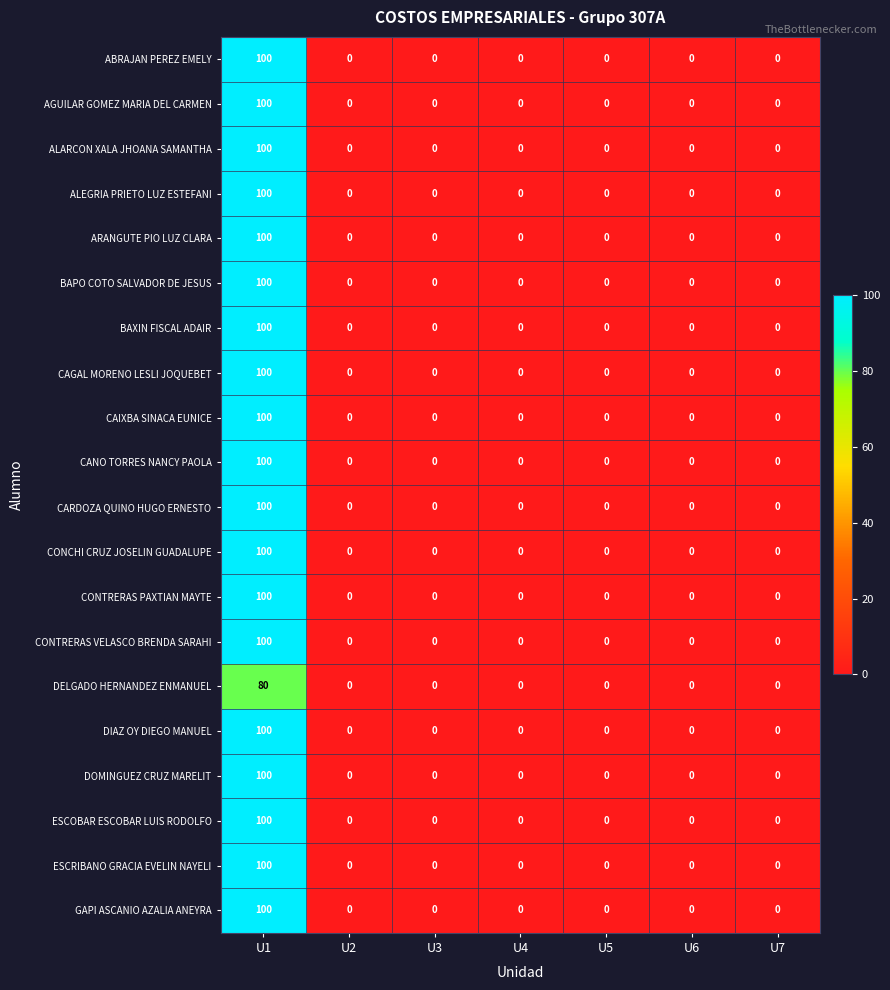

Read the CONTRERAS PAXTIAN MAYTE value at U1, to the nearest 50.

100